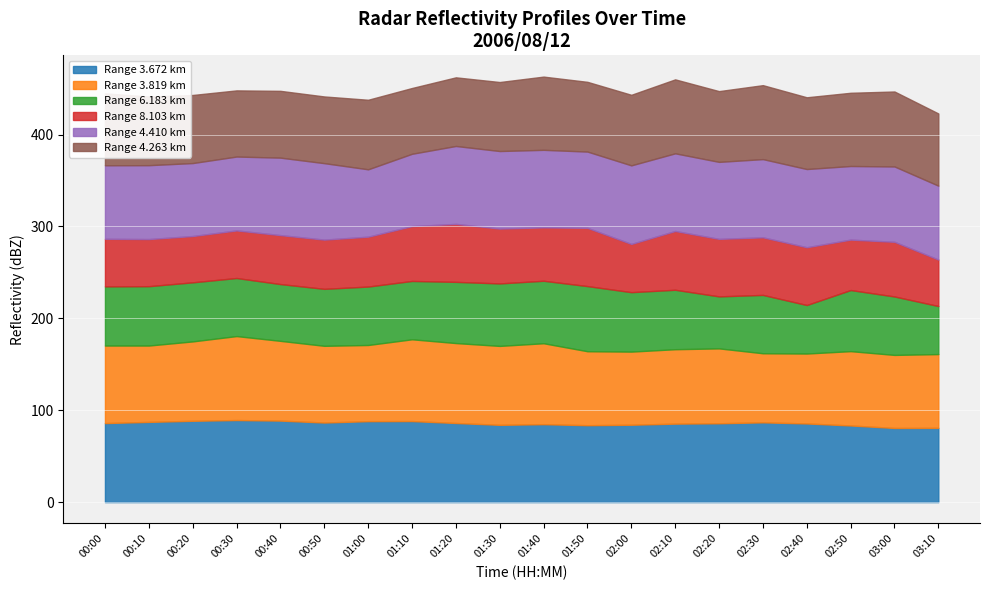

What are all the series names shown in the legend?

Range 3.672 km, Range 3.819 km, Range 6.183 km, Range 8.103 km, Range 4.410 km, Range 4.263 km